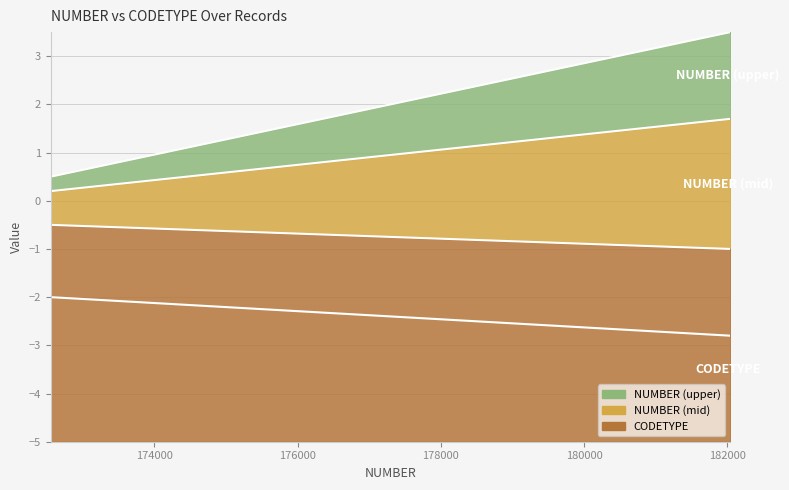

What is the greatest value displayed?

3.5